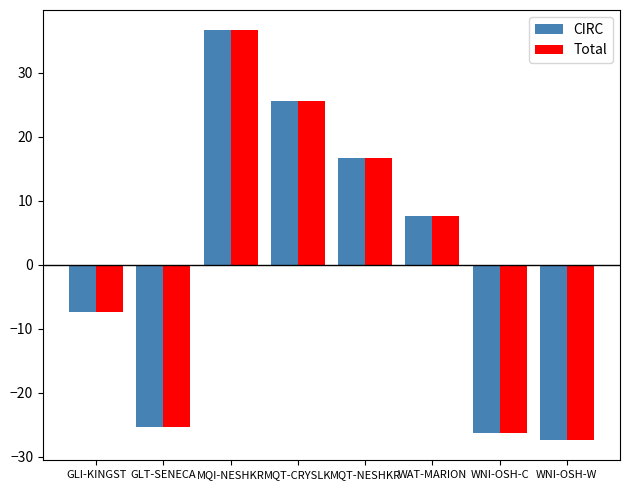

What is the difference between the maximum and minimum values in the CIRC series?

64.0